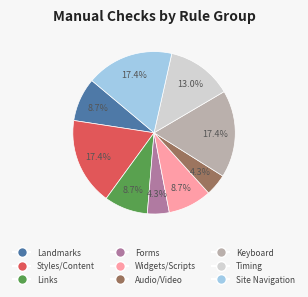

Count the number of slices in the pie.

9